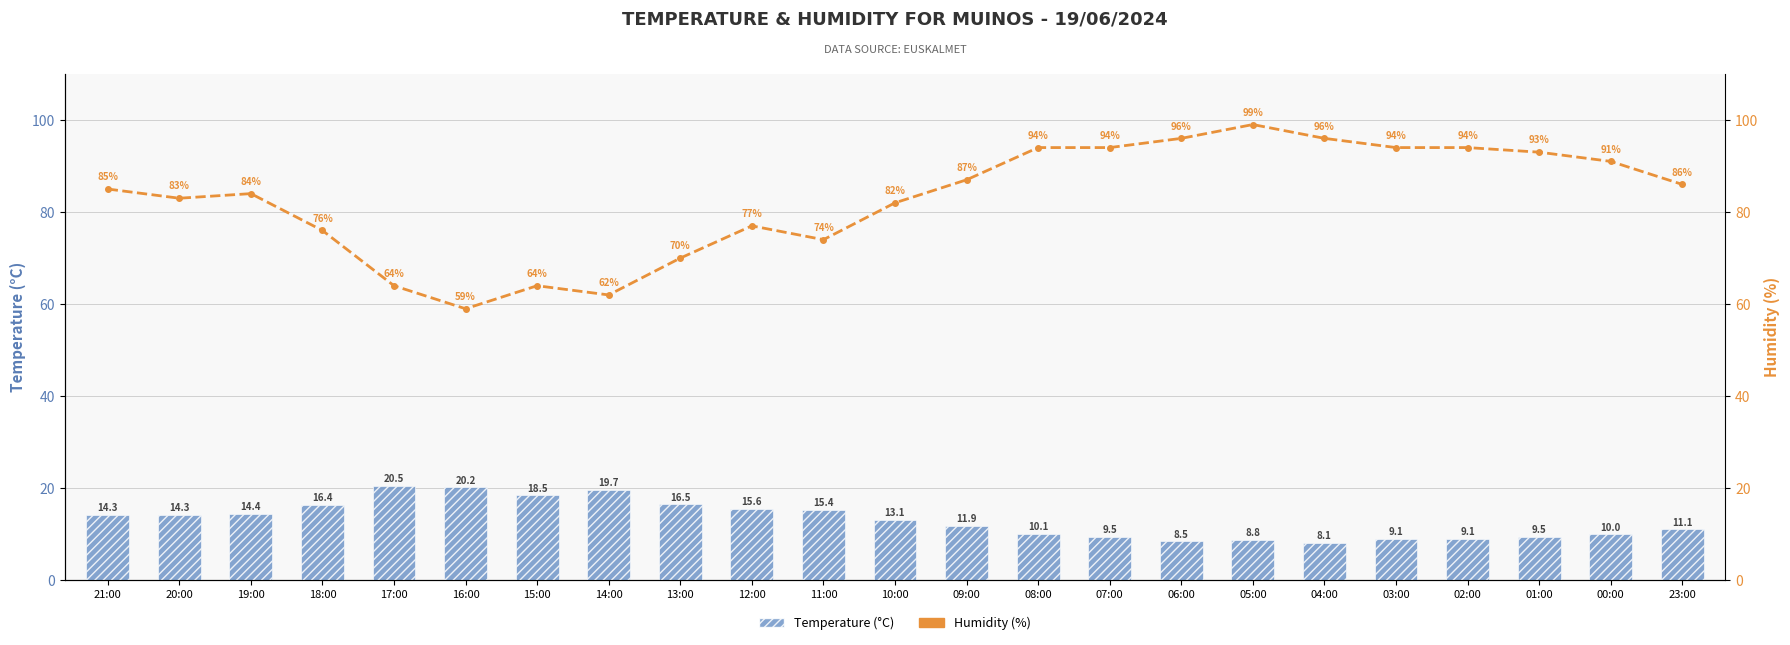

At which label is Humidity (%) closest to 79?

12:00